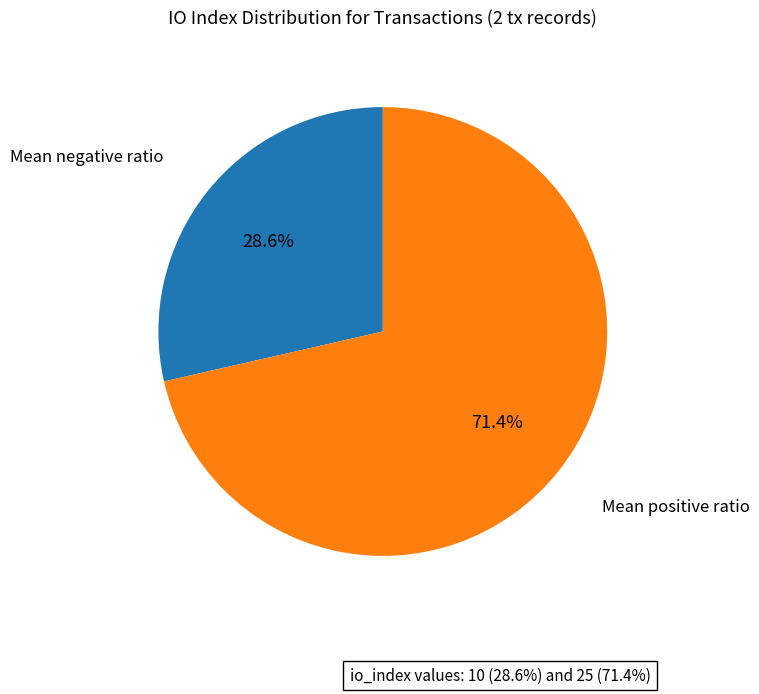

Is there a majority slice in this chart?

Yes